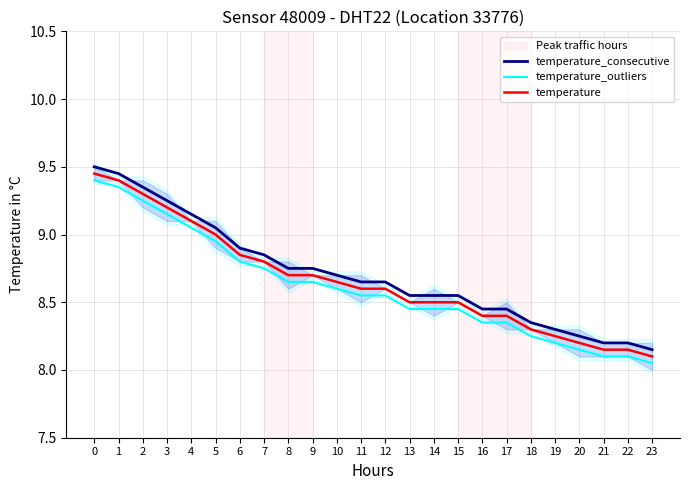

At which category does the chart reach its minimum across all series?

23